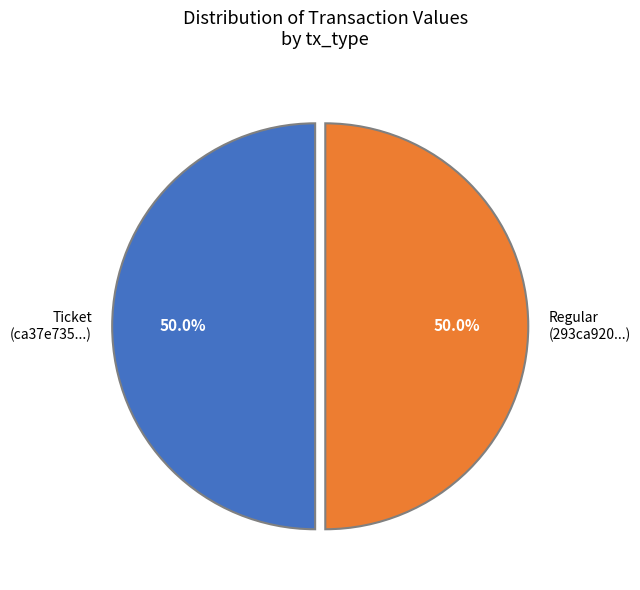

To the nearest percent, what is the difference between the largest and smallest slice percentages?

0%